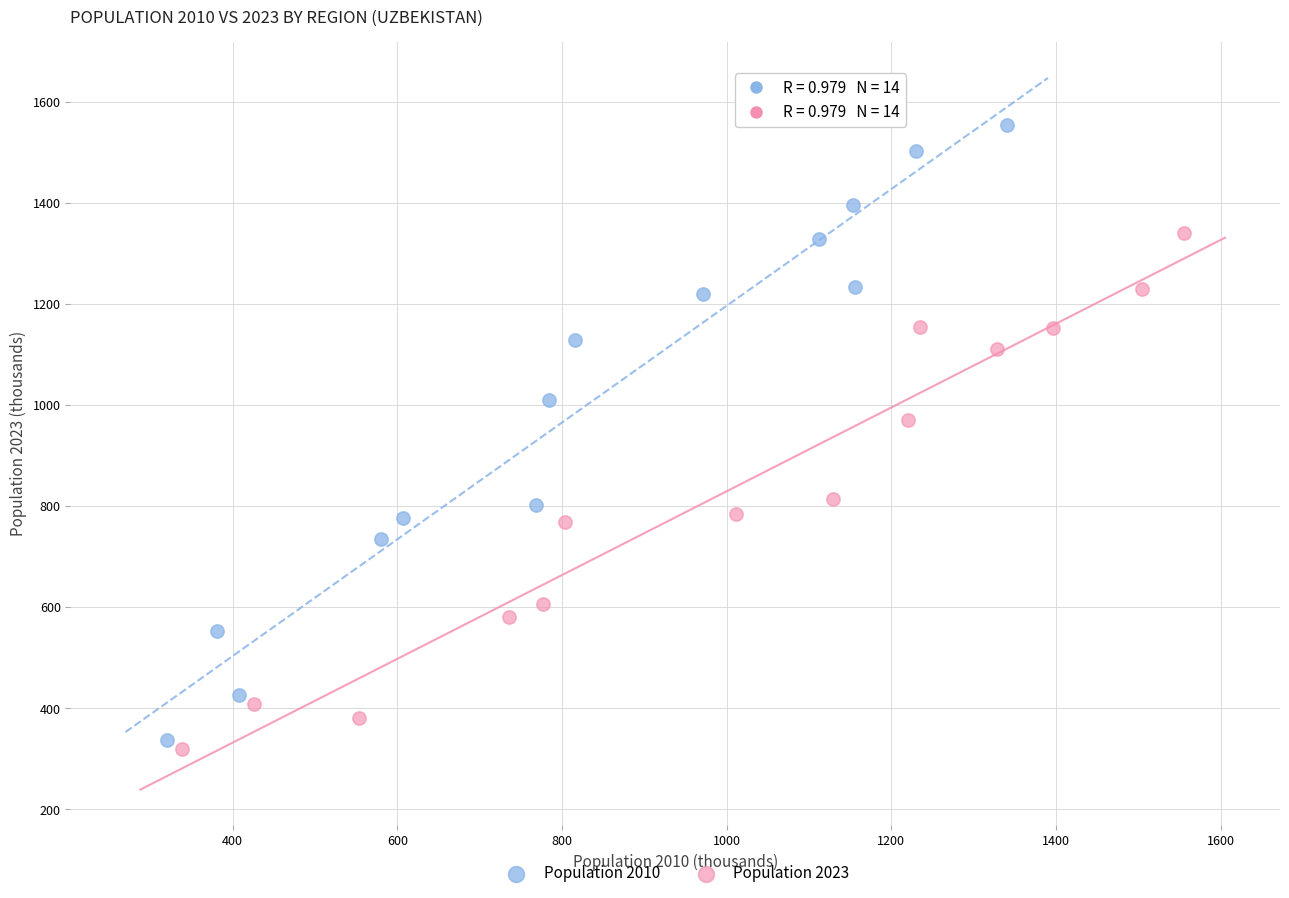

Which series reaches the maximum Y coordinate?

Population 2010